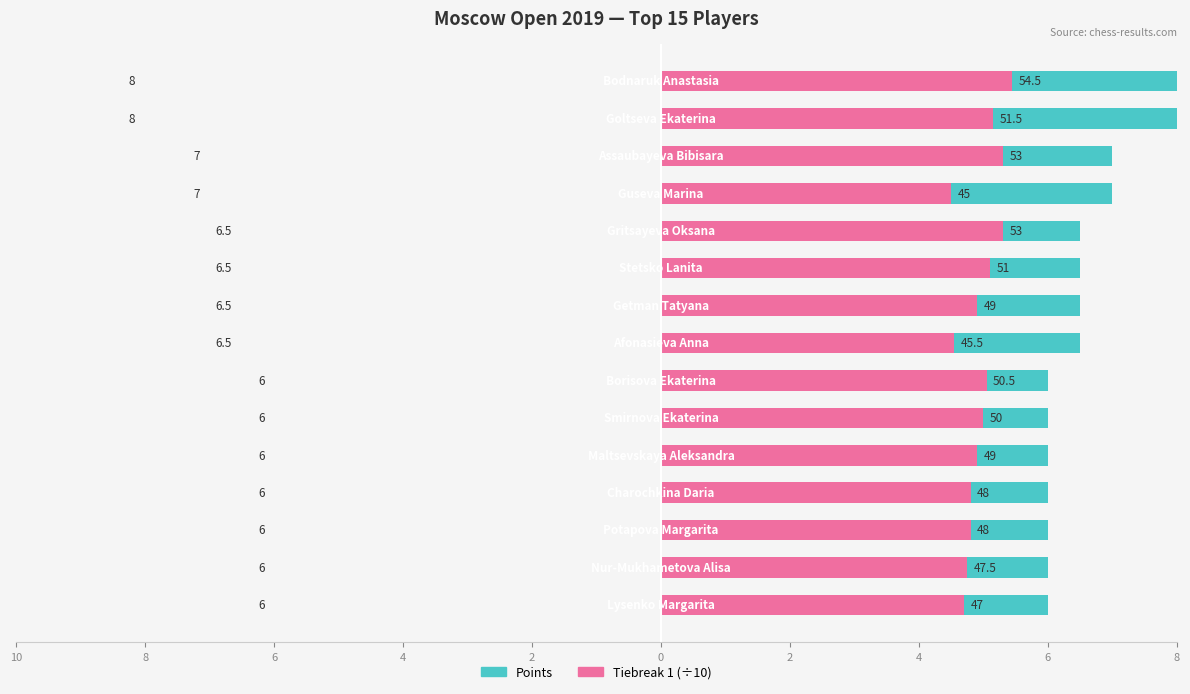

What is the difference between the maximum and minimum values in the Tiebreak 1 (÷10) series?

1.0